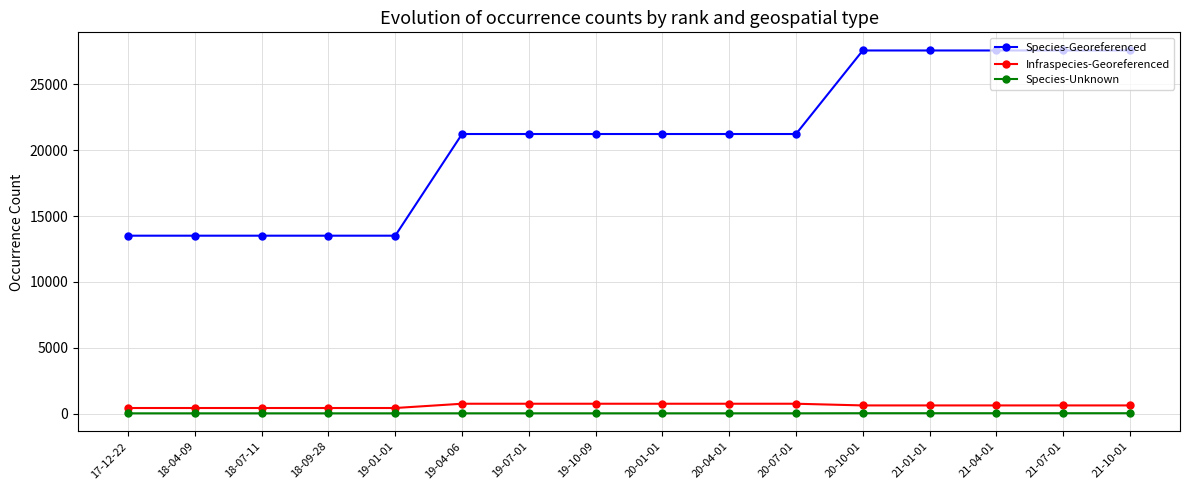

At 21-07-01, list the series in order from largest to smallest.

Species-Georeferenced, Infraspecies-Georeferenced, Species-Unknown